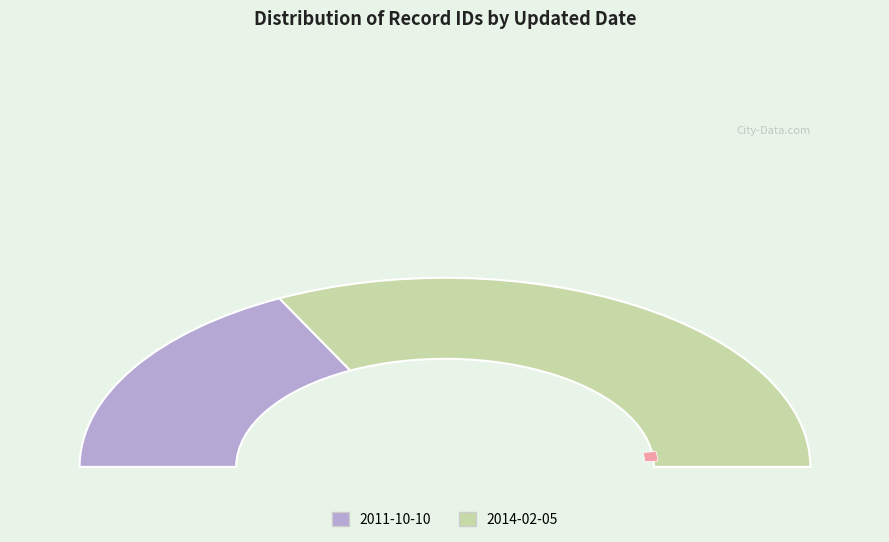

Does any single category account for the majority?

Yes